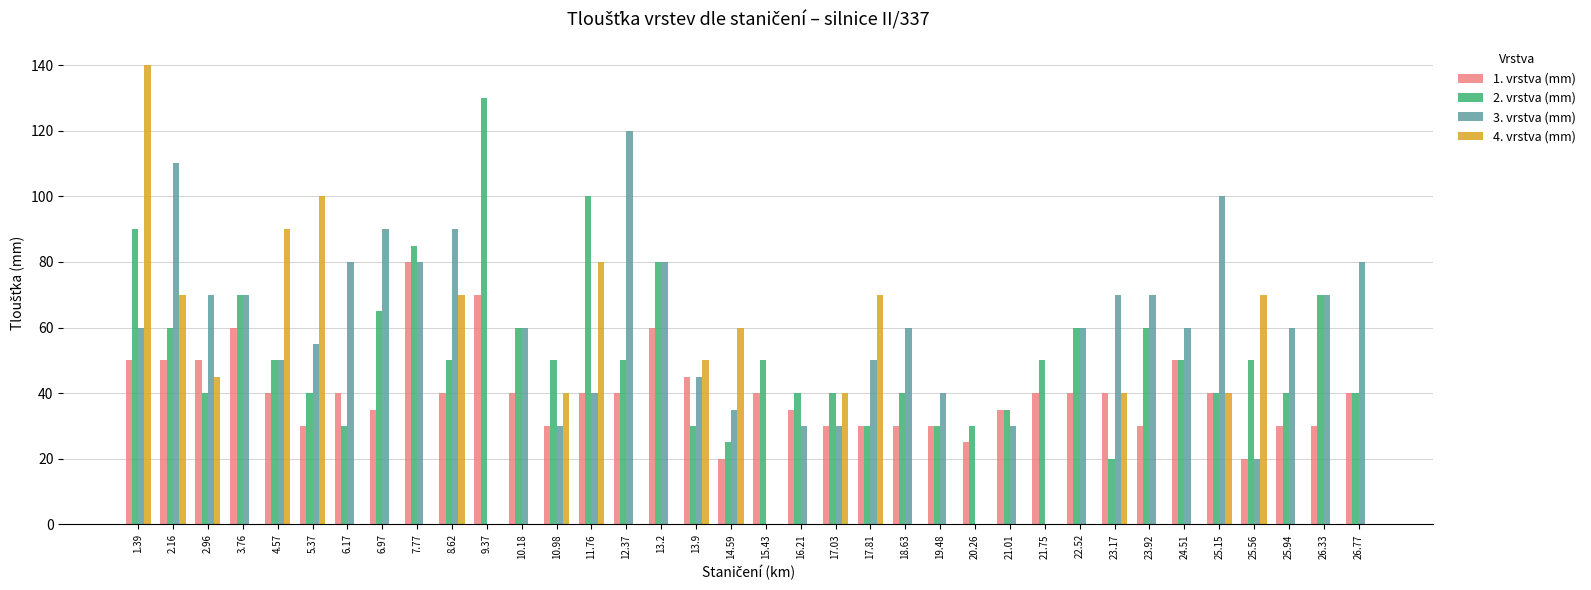

The 3. vrstva (mm) series shows 20 at 10.98. True or false?

False